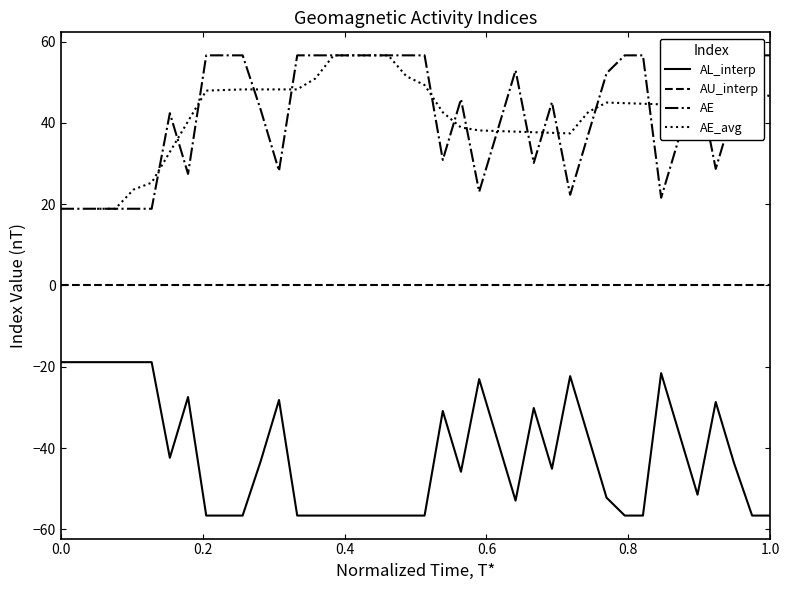

True or false: AU_interp and AL_interp intersect in this chart.

False